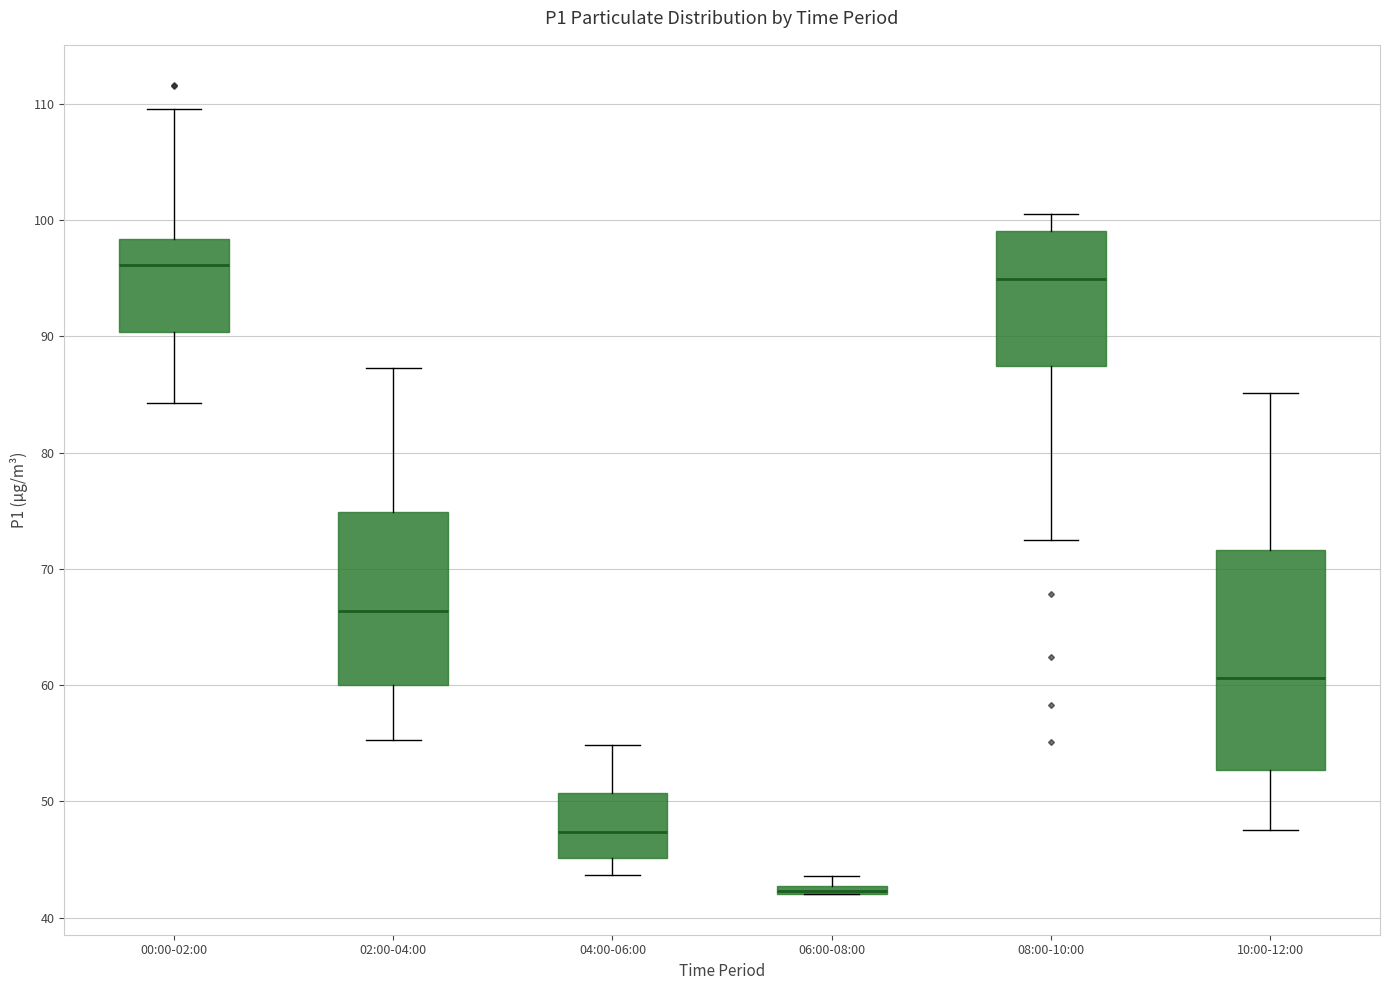

Comparing the boxes themselves (not the whiskers), which one is the tallest?

10:00-12:00